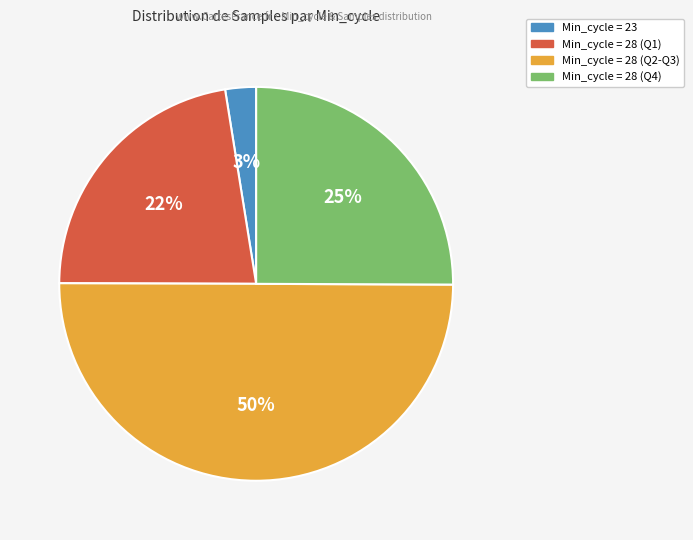

Which has a higher value, Min_cycle = 28 (Q2-Q3) or Min_cycle = 28 (Q1)?

Min_cycle = 28 (Q2-Q3)